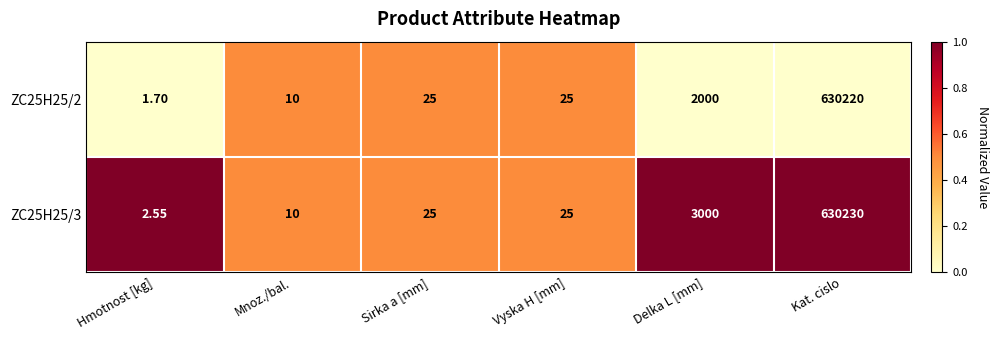

At which category is the sum across all series the highest?

Kat. cislo